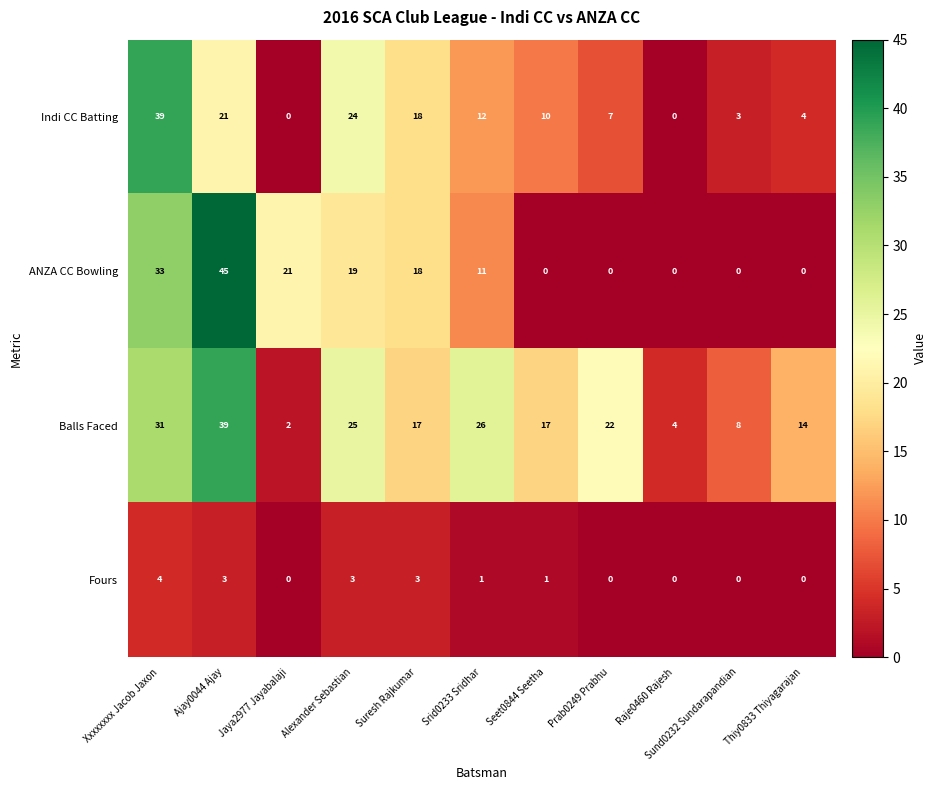

How many values in Fours are above zero?

6